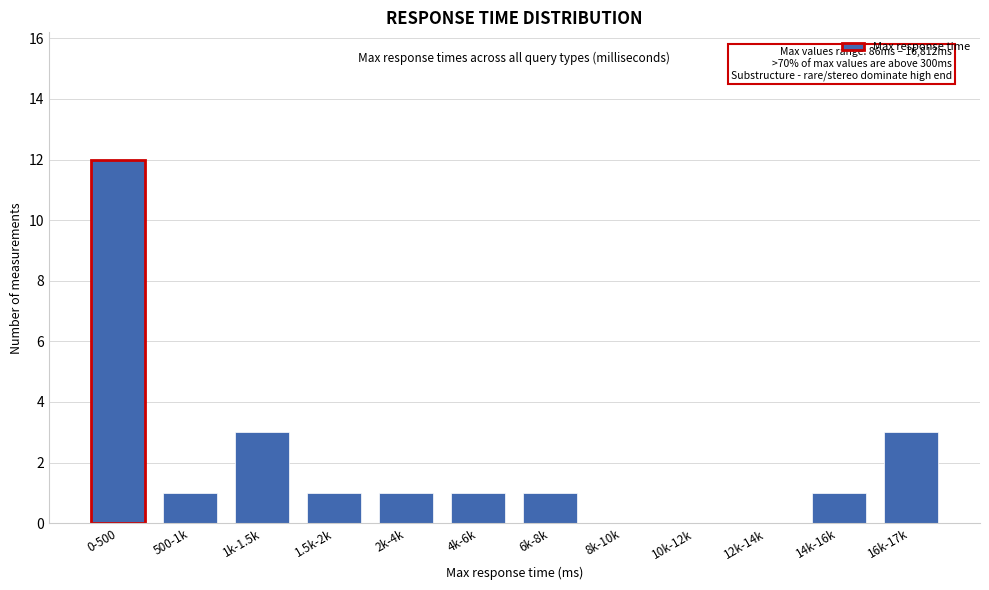

Reading left to right, what are all the values shown in this chart?

0-500=12	500-1k=1	1k-1.5k=3	1.5k-2k=1	2k-4k=1	4k-6k=1	6k-8k=1	8k-10k=0	10k-12k=0	12k-14k=0	14k-16k=1	16k-17k=3